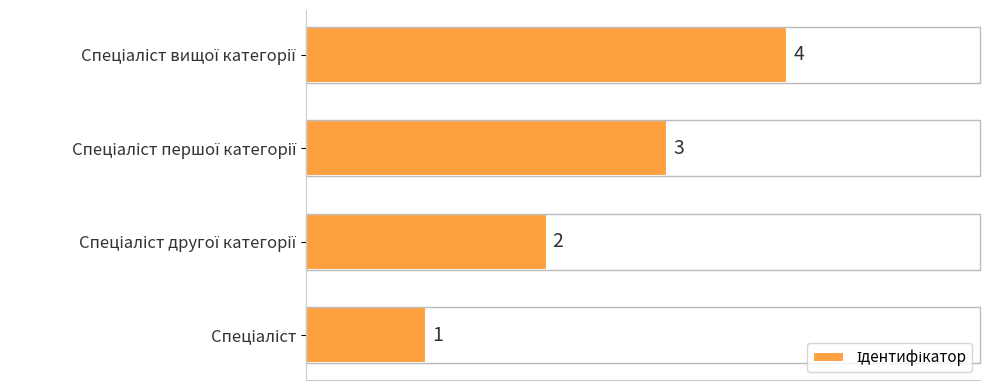

Does the chart contain stacked bars?

No